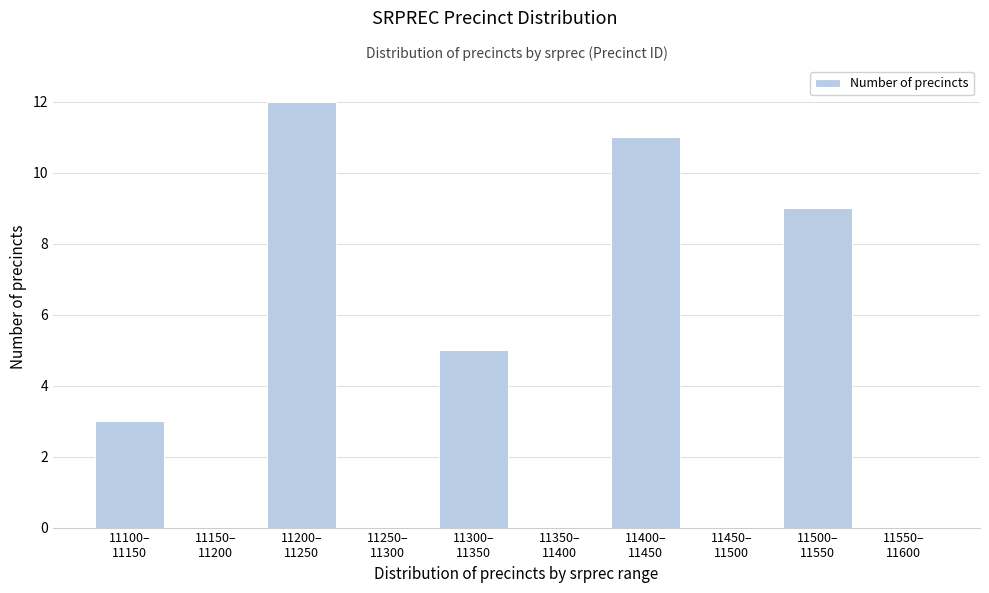

What is the greatest value displayed?

12